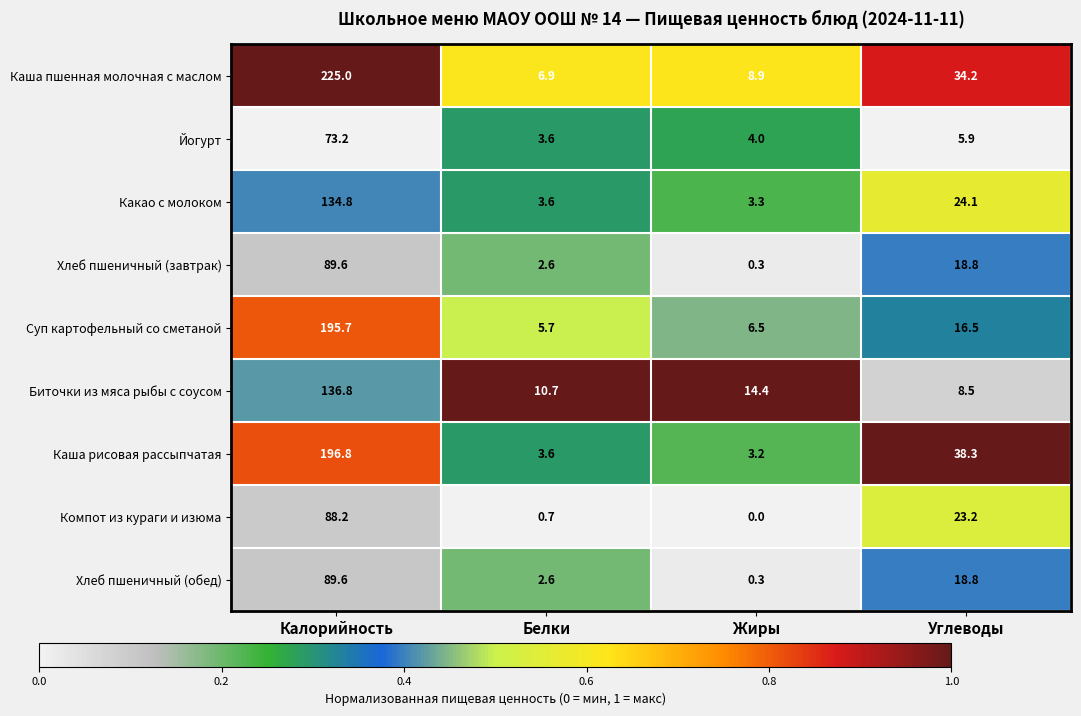

What is the difference between the Суп картофельный со сметаной values at Углеводы and Калорийность?

179.2